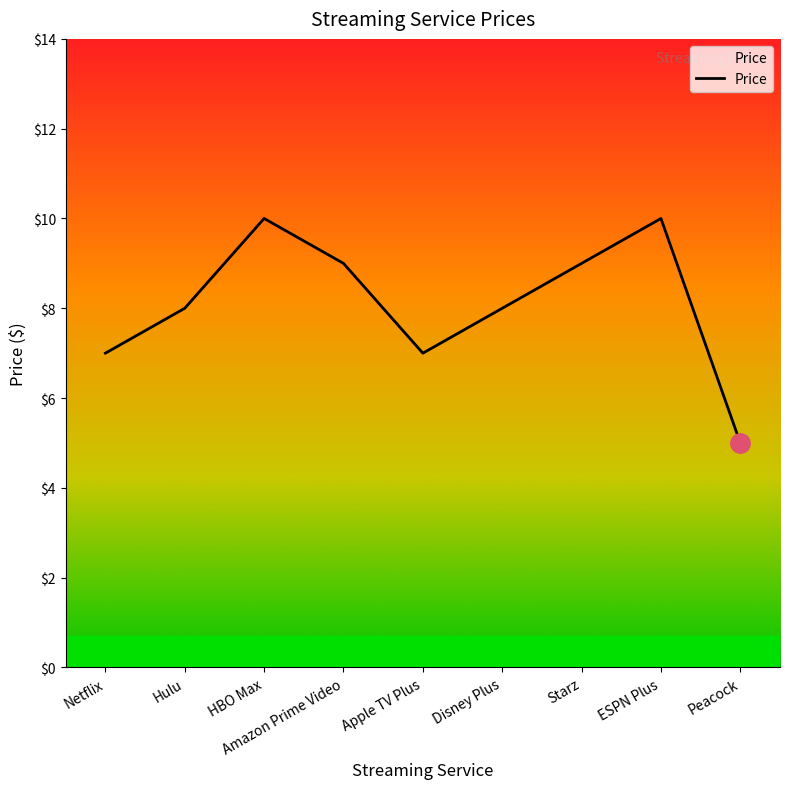

What is the ratio of the value at HBO Max to the value at Netflix?

1.4